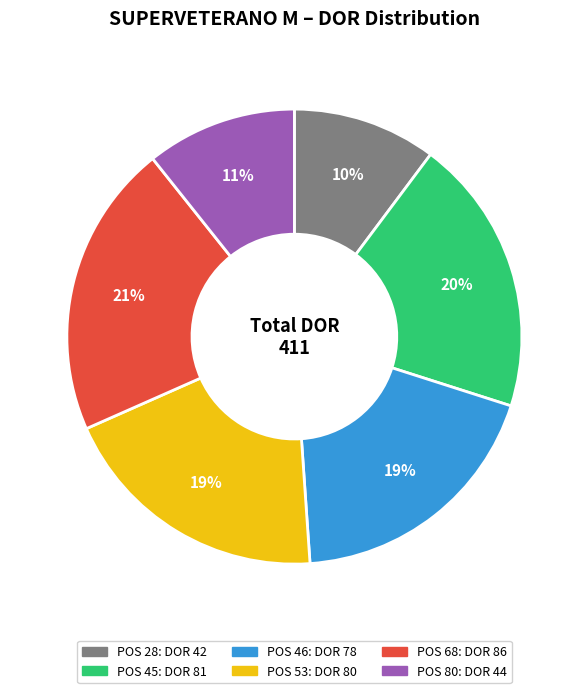

Is there any slice that represents more than half of the pie?

No